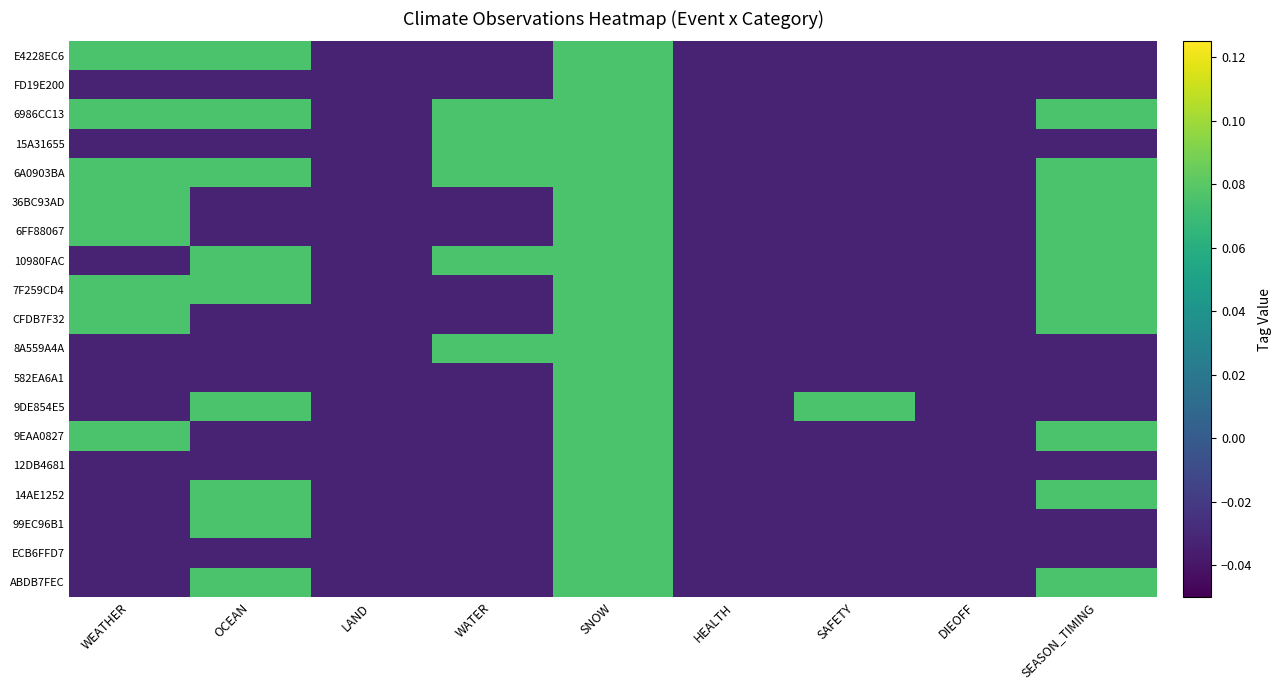

Reading right to left, extract all data points from this chart.

E4228EC6: SEASON_TIMING=-0.0	DIEOFF=-0.0	SAFETY=-0.0	HEALTH=-0.0	SNOW=0.1	WATER=-0.0	LAND=-0.0	OCEAN=0.1	WEATHER=0.1
FD19E200: SEASON_TIMING=-0.0	DIEOFF=-0.0	SAFETY=-0.0	HEALTH=-0.0	SNOW=0.1	WATER=-0.0	LAND=-0.0	OCEAN=-0.0	WEATHER=-0.0
6986CC13: SEASON_TIMING=0.1	DIEOFF=-0.0	SAFETY=-0.0	HEALTH=-0.0	SNOW=0.1	WATER=0.1	LAND=-0.0	OCEAN=0.1	WEATHER=0.1
15A31655: SEASON_TIMING=-0.0	DIEOFF=-0.0	SAFETY=-0.0	HEALTH=-0.0	SNOW=0.1	WATER=0.1	LAND=-0.0	OCEAN=-0.0	WEATHER=-0.0
6A0903BA: SEASON_TIMING=0.1	DIEOFF=-0.0	SAFETY=-0.0	HEALTH=-0.0	SNOW=0.1	WATER=0.1	LAND=-0.0	OCEAN=0.1	WEATHER=0.1
36BC93AD: SEASON_TIMING=0.1	DIEOFF=-0.0	SAFETY=-0.0	HEALTH=-0.0	SNOW=0.1	WATER=-0.0	LAND=-0.0	OCEAN=-0.0	WEATHER=0.1
6FF88067: SEASON_TIMING=0.1	DIEOFF=-0.0	SAFETY=-0.0	HEALTH=-0.0	SNOW=0.1	WATER=-0.0	LAND=-0.0	OCEAN=-0.0	WEATHER=0.1
10980FAC: SEASON_TIMING=0.1	DIEOFF=-0.0	SAFETY=-0.0	HEALTH=-0.0	SNOW=0.1	WATER=0.1	LAND=-0.0	OCEAN=0.1	WEATHER=-0.0
7F259CD4: SEASON_TIMING=0.1	DIEOFF=-0.0	SAFETY=-0.0	HEALTH=-0.0	SNOW=0.1	WATER=-0.0	LAND=-0.0	OCEAN=0.1	WEATHER=0.1
CFDB7F32: SEASON_TIMING=0.1	DIEOFF=-0.0	SAFETY=-0.0	HEALTH=-0.0	SNOW=0.1	WATER=-0.0	LAND=-0.0	OCEAN=-0.0	WEATHER=0.1
8A559A4A: SEASON_TIMING=-0.0	DIEOFF=-0.0	SAFETY=-0.0	HEALTH=-0.0	SNOW=0.1	WATER=0.1	LAND=-0.0	OCEAN=-0.0	WEATHER=-0.0
582EA6A1: SEASON_TIMING=-0.0	DIEOFF=-0.0	SAFETY=-0.0	HEALTH=-0.0	SNOW=0.1	WATER=-0.0	LAND=-0.0	OCEAN=-0.0	WEATHER=-0.0
9DE854E5: SEASON_TIMING=-0.0	DIEOFF=-0.0	SAFETY=0.1	HEALTH=-0.0	SNOW=0.1	WATER=-0.0	LAND=-0.0	OCEAN=0.1	WEATHER=-0.0
9EAA0827: SEASON_TIMING=0.1	DIEOFF=-0.0	SAFETY=-0.0	HEALTH=-0.0	SNOW=0.1	WATER=-0.0	LAND=-0.0	OCEAN=-0.0	WEATHER=0.1
12DB4681: SEASON_TIMING=-0.0	DIEOFF=-0.0	SAFETY=-0.0	HEALTH=-0.0	SNOW=0.1	WATER=-0.0	LAND=-0.0	OCEAN=-0.0	WEATHER=-0.0
14AE1252: SEASON_TIMING=0.1	DIEOFF=-0.0	SAFETY=-0.0	HEALTH=-0.0	SNOW=0.1	WATER=-0.0	LAND=-0.0	OCEAN=0.1	WEATHER=-0.0
99EC96B1: SEASON_TIMING=-0.0	DIEOFF=-0.0	SAFETY=-0.0	HEALTH=-0.0	SNOW=0.1	WATER=-0.0	LAND=-0.0	OCEAN=0.1	WEATHER=-0.0
ECB6FFD7: SEASON_TIMING=-0.0	DIEOFF=-0.0	SAFETY=-0.0	HEALTH=-0.0	SNOW=0.1	WATER=-0.0	LAND=-0.0	OCEAN=-0.0	WEATHER=-0.0
ABDB7FEC: SEASON_TIMING=0.1	DIEOFF=-0.0	SAFETY=-0.0	HEALTH=-0.0	SNOW=0.1	WATER=-0.0	LAND=-0.0	OCEAN=0.1	WEATHER=-0.0